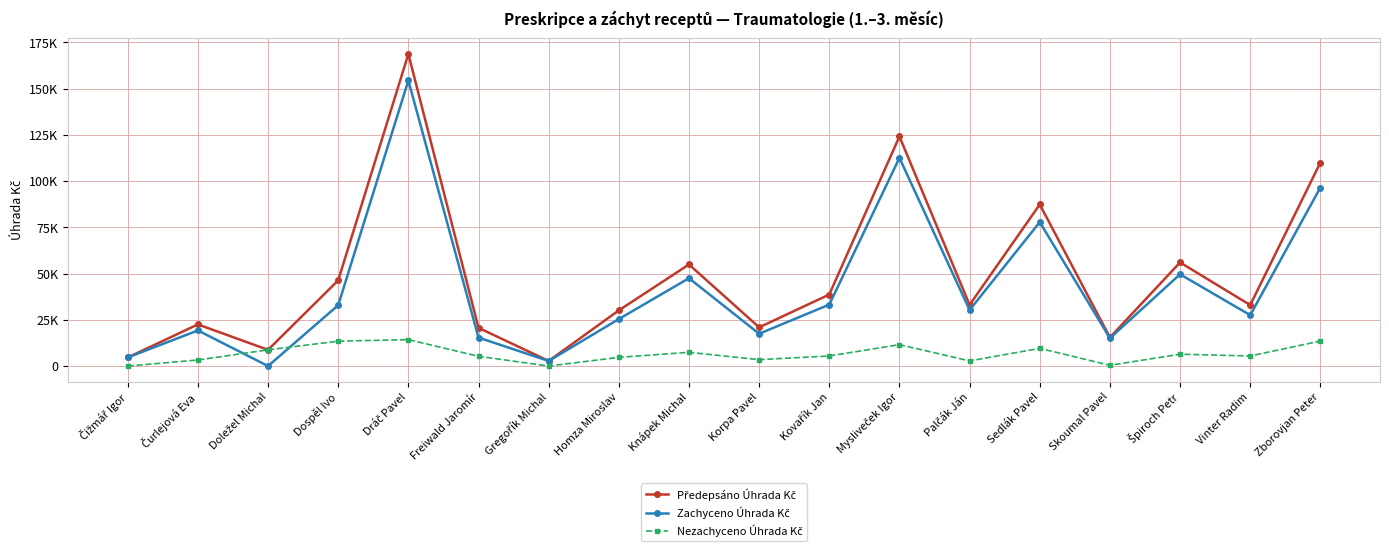

Reading right to left, what are all the values shown in this chart?

Předepsáno Úhrada Kč: 110054.4	32994.2	56039.8	15467.8	87409.2	33071.0	124168.6	38686.9	20931.2	54936.2	30116.9	2750.3	20665.7	168753.4	46368.8	8767.2	22521.6	4646.3
Zachyceno Úhrada Kč: 96526.0	27544.4	49632.5	15067.8	77841.3	30289.9	112597.1	33243.5	17468.2	47513.3	25403.0	2750.3	15386.4	154462.3	32913.5	0.0	19249.5	4646.3
Nezachyceno Úhrada Kč: 13528.4	5449.8	6407.3	400.0	9567.9	2781.1	11571.5	5443.4	3463.0	7422.9	4713.9	0.0	5279.3	14291.2	13455.3	8767.2	3272.1	0.0